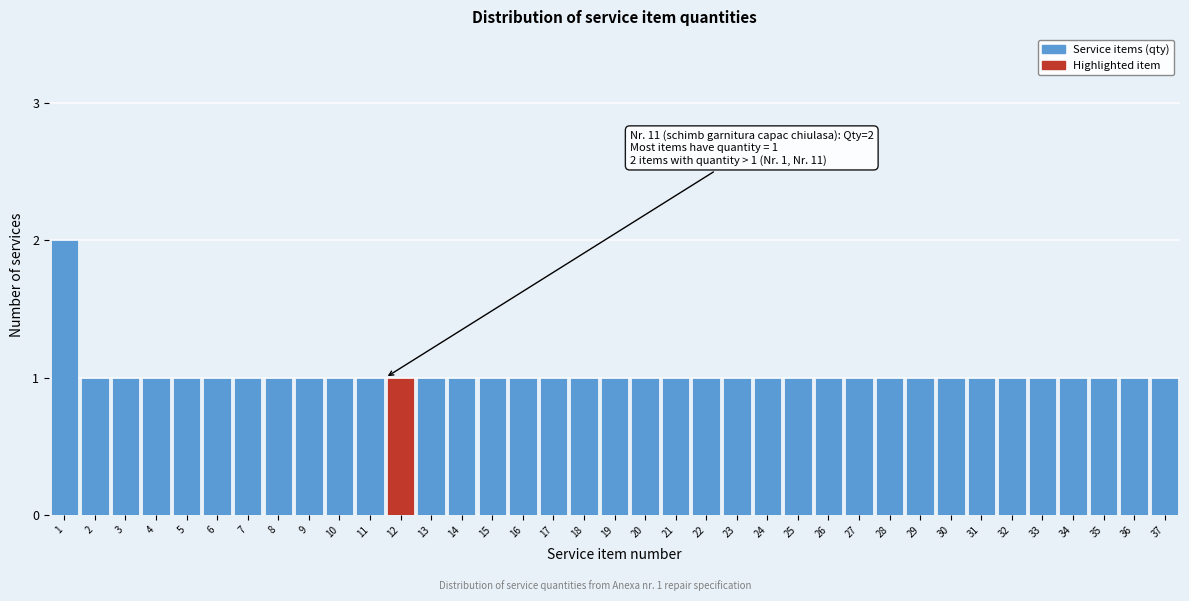

What is the value of the 30th bar from the left?

1